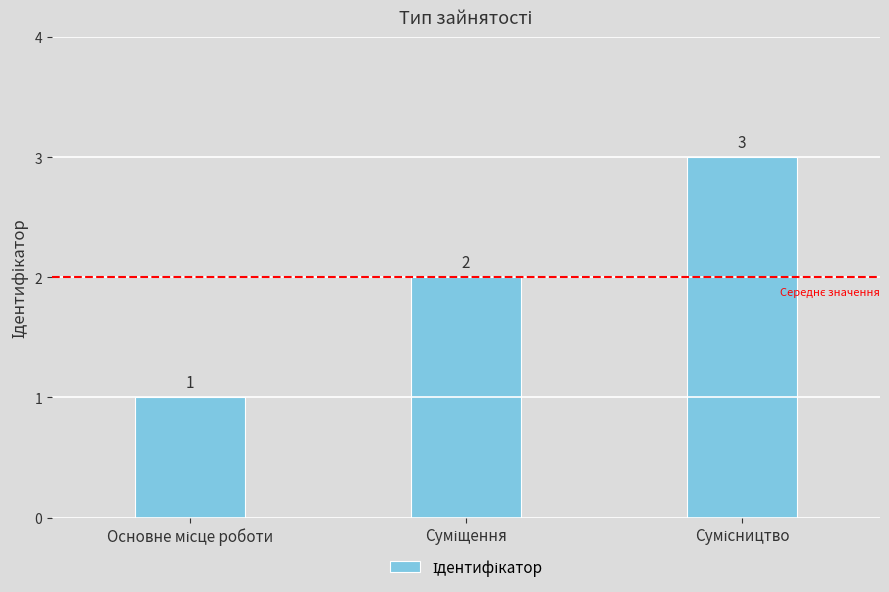

What is the sum of all values?

6